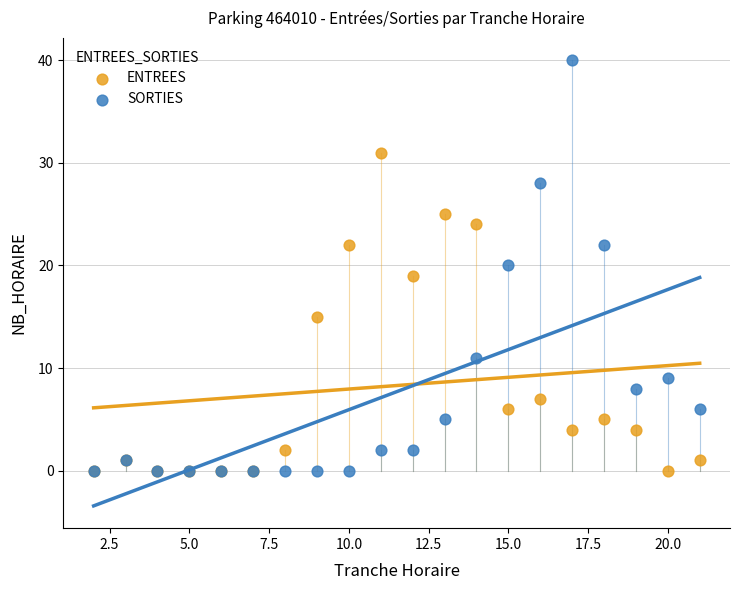

Which series has the largest Y range (max minus min)?

SORTIES